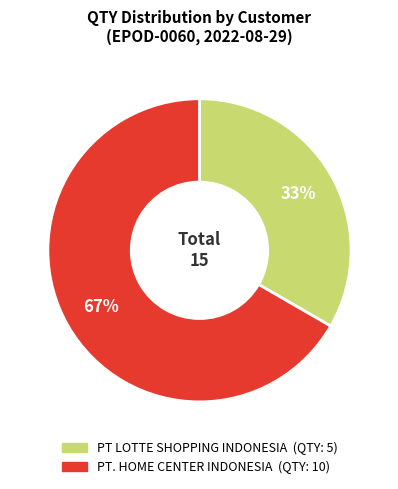

Does PT LOTTE SHOPPING INDONESIA represent more than half of the total?

No